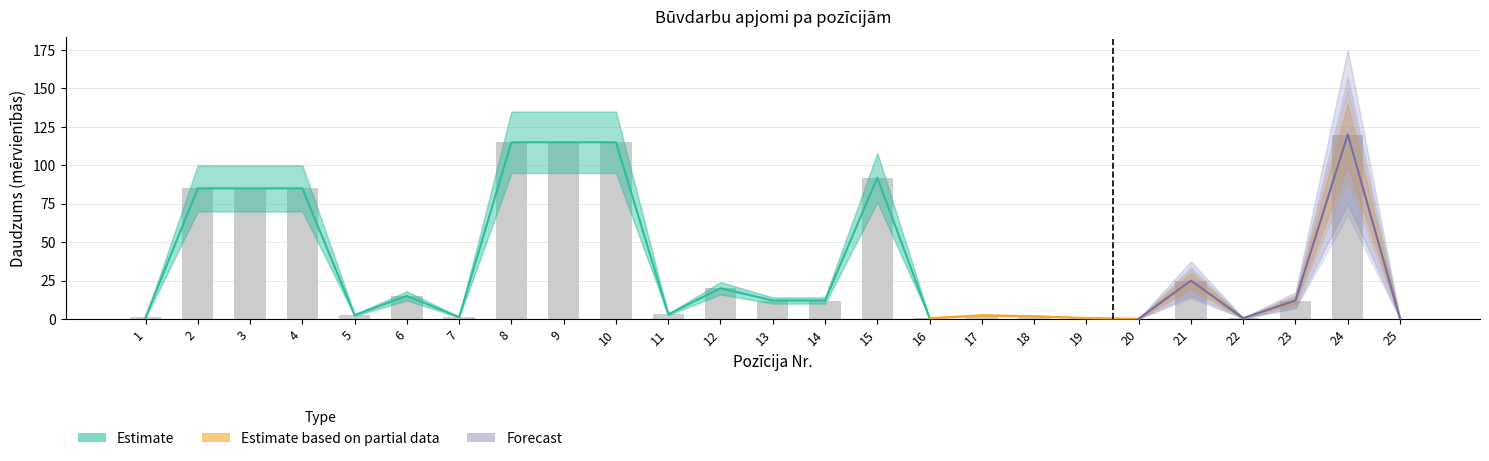

The Partial_high series shows 0.9 at 16. True or false?

False